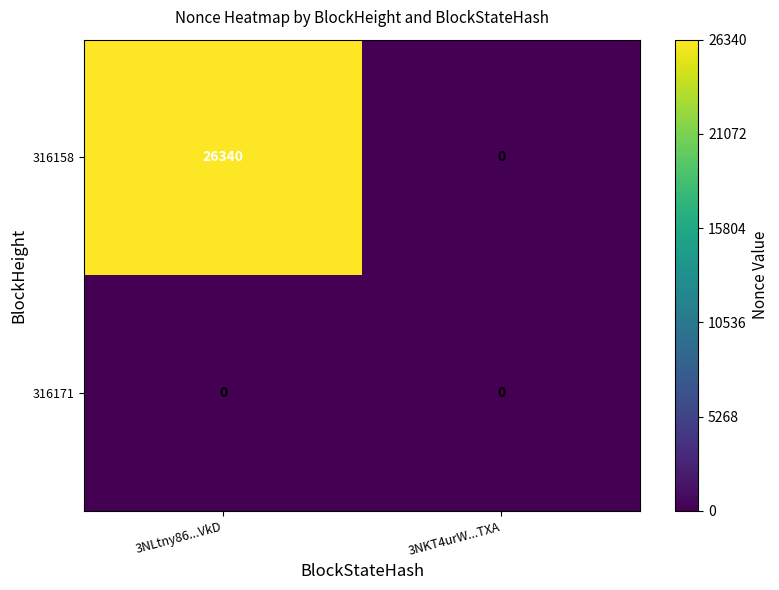

At which category is the sum across all series the highest?

3NLtny86...VkD